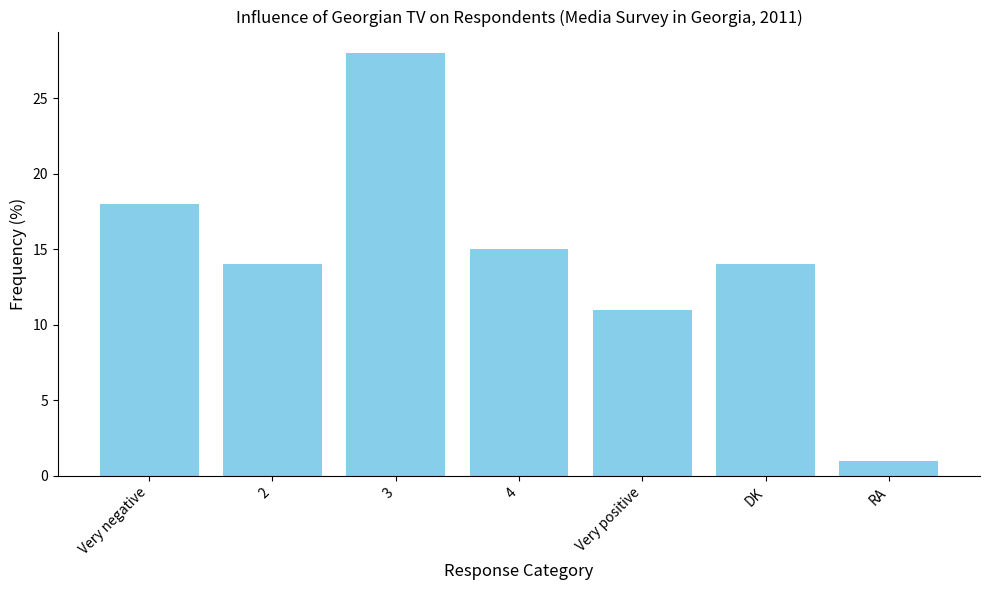

What is the sum of the values at 4 and RA?

16